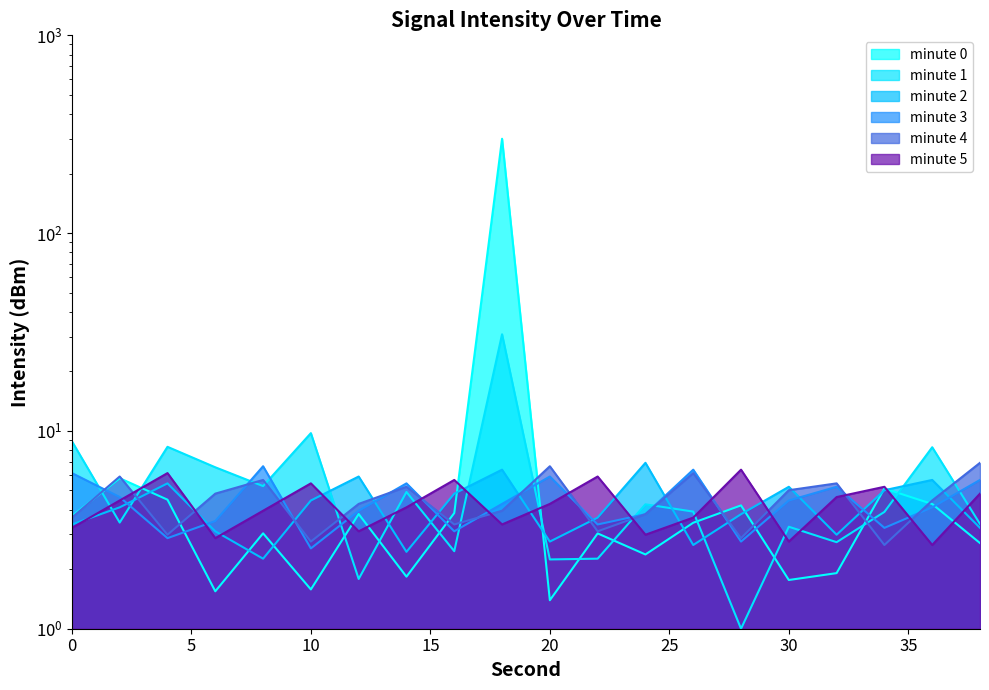

The minute_5 series shows 4.3 at 20. True or false?

True